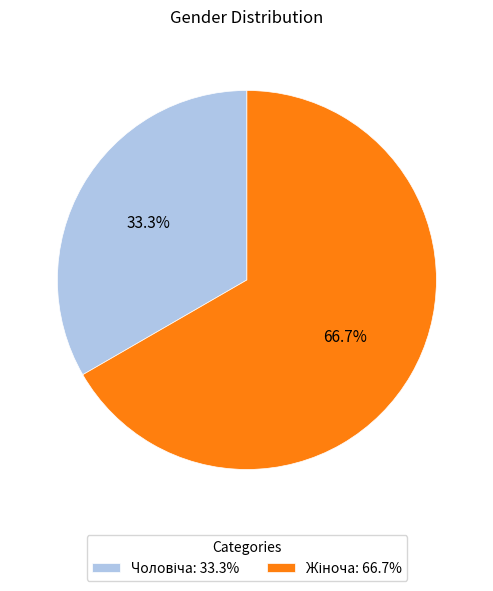

Is there any slice that represents more than half of the pie?

Yes